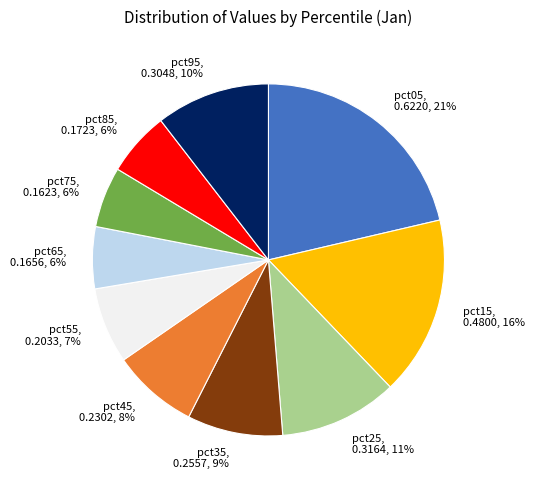

What percentage is the pct05, 0.6220, 21% slice, to the nearest percent?

21%